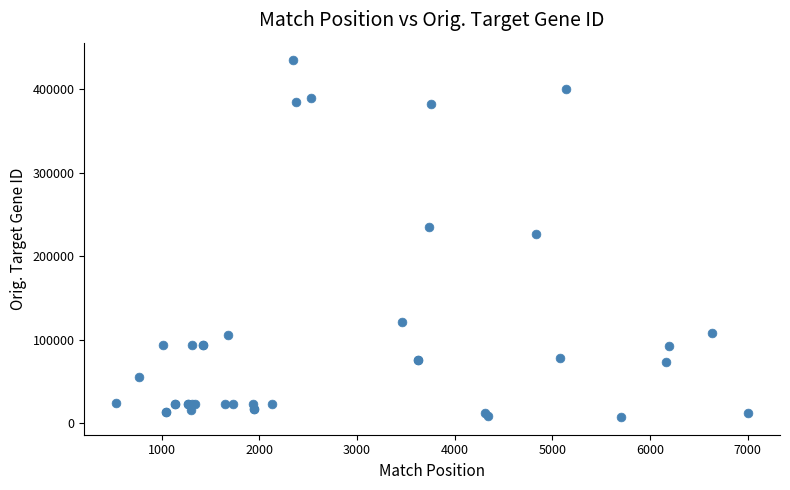

What Y value in the scatter plot is closest to 221119?

226438